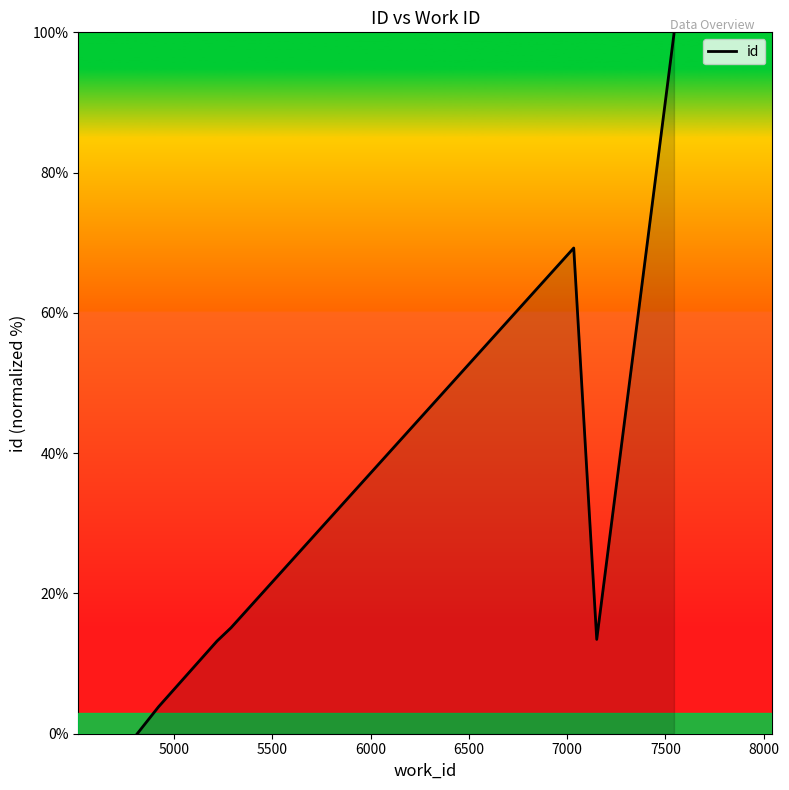

How many positive values are there?

9